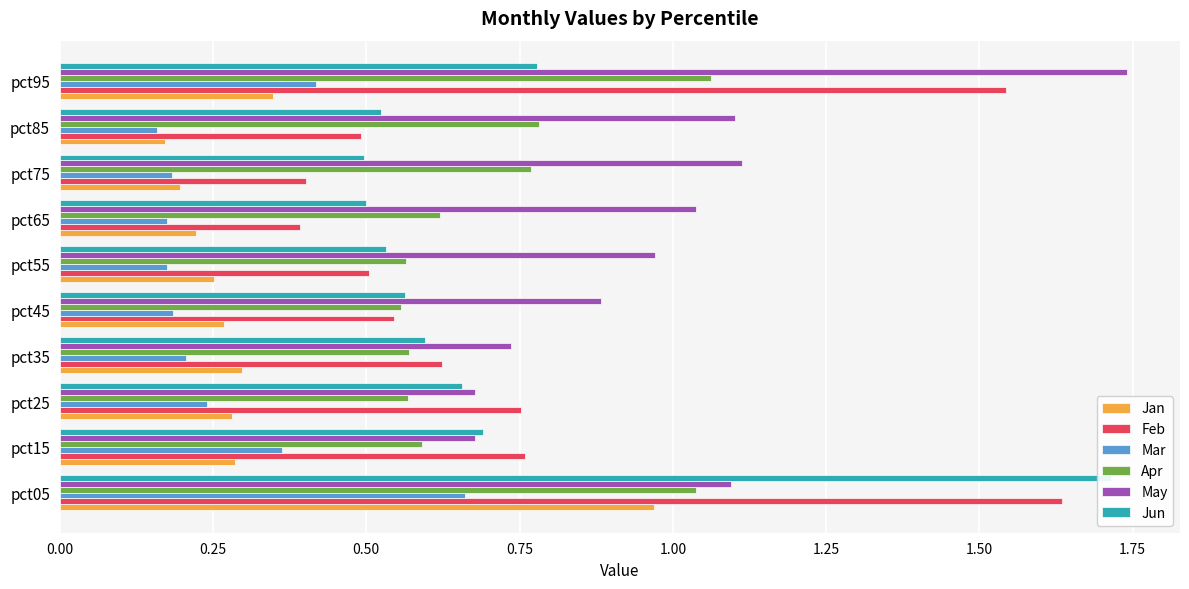

Are the bars grouped side by side (vs. stacked)?

Yes